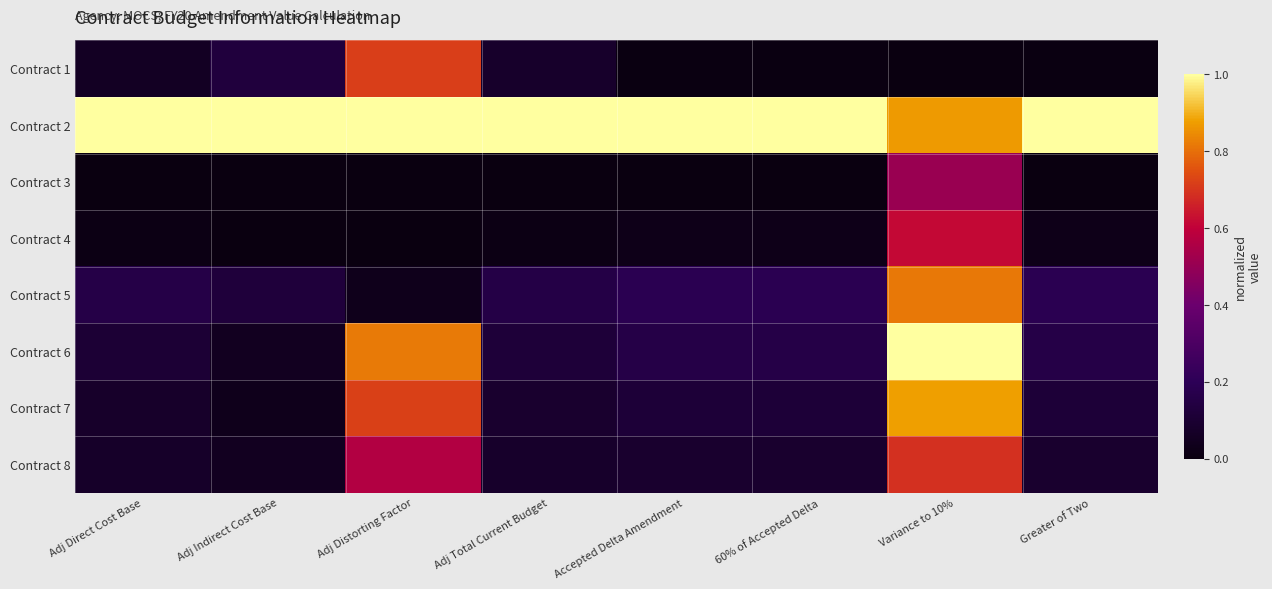

Between Accepted Delta Amendment and 60% of Accepted Delta, which is larger?

60% of Accepted Delta